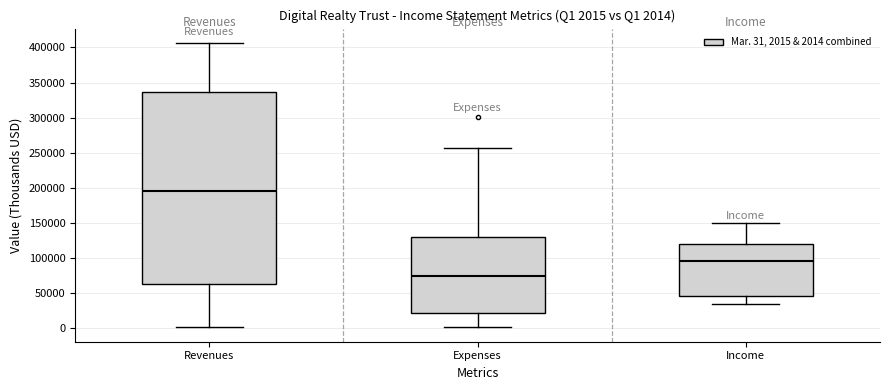

Which box is the tallest, from its lower edge to its upper edge?

Revenues